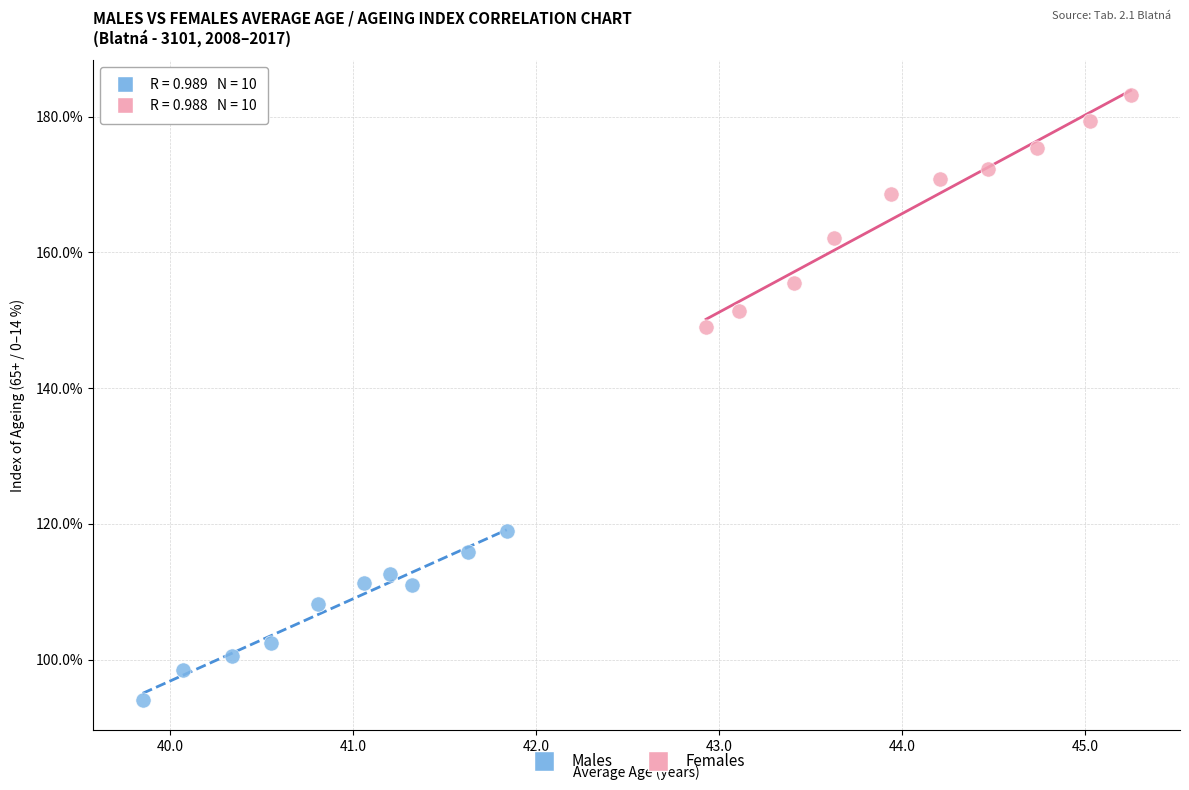

Which series has the largest Y range (max minus min)?

Females